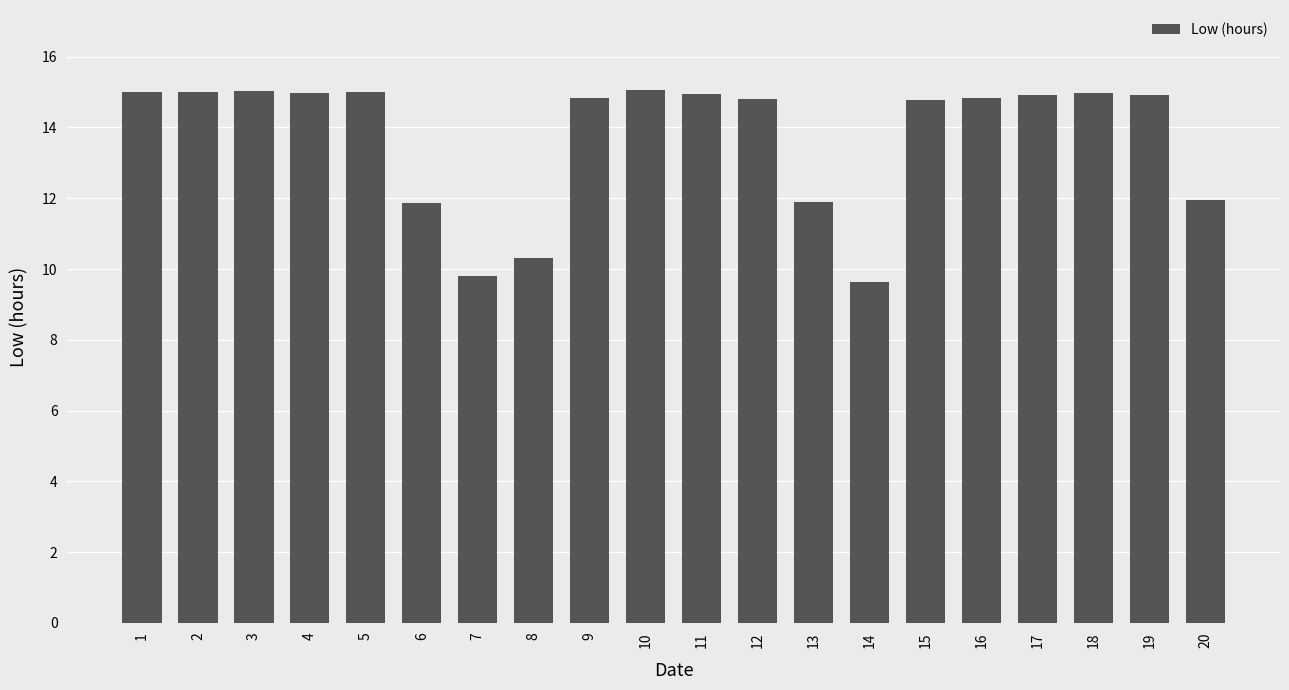

Which has a higher value, 14 or 10?

10